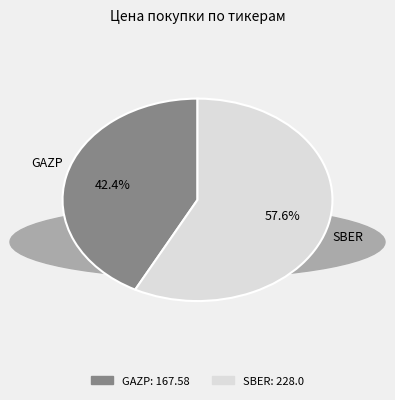

Between GAZP and SBER, which is larger?

SBER